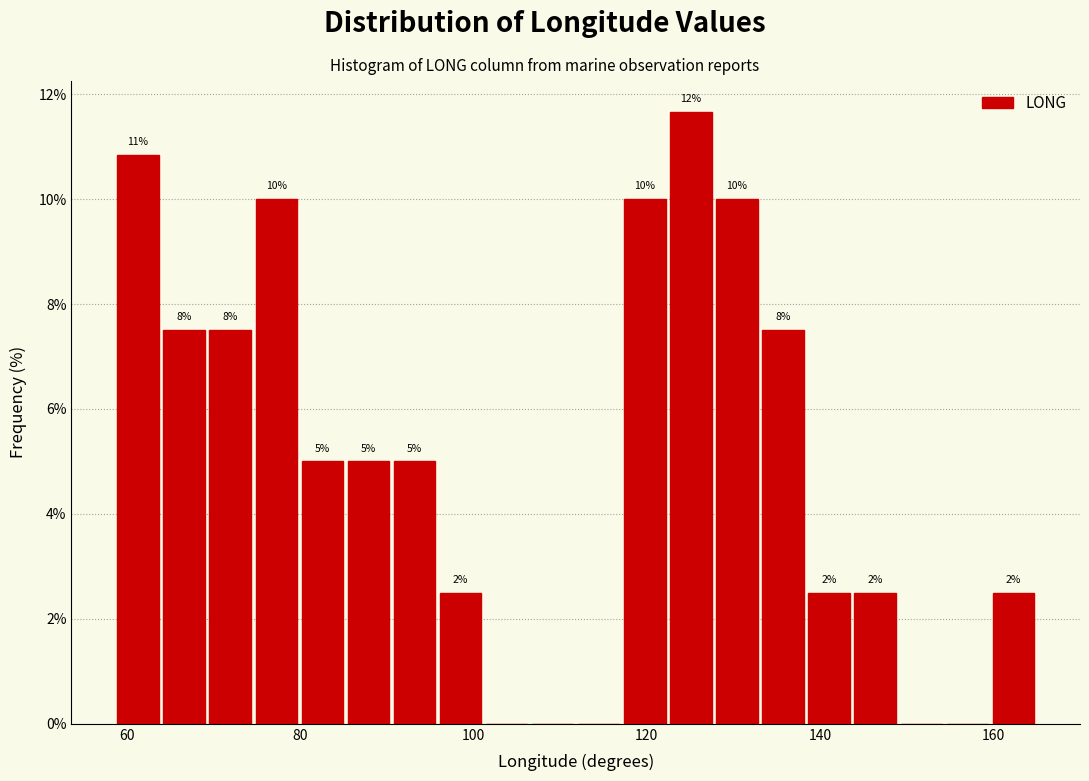

Around what value on the x-axis is the tallest bar? Give the approximate position of its centre, as read against the axis.

126